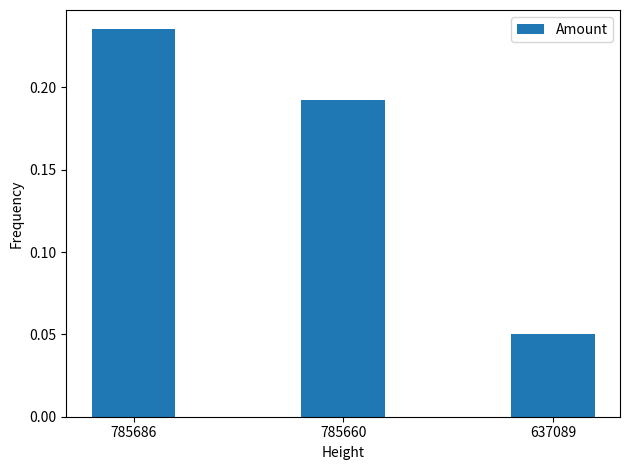

What is the sum of all values?

0.5